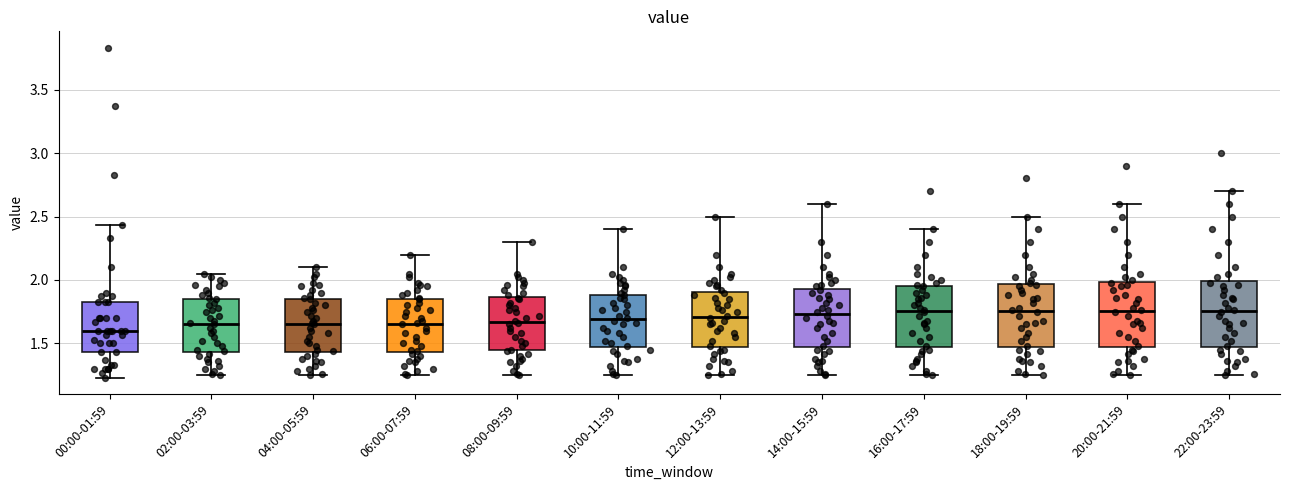

Reading left to right, transcribe this box plot: for each box, give where its median line is, the range the box spans, and where its two whiskers end, as read against the y-axis. The values are not printed on the chart, so give them approximately, as read against the axis.

00:00-01:59: median 1.60, box 1.45 to 1.85, whiskers 1.25 to 2.45
02:00-03:59: median 1.65, box 1.45 to 1.85, whiskers 1.25 to 2.05
04:00-05:59: median 1.65, box 1.45 to 1.85, whiskers 1.25 to 2.10
06:00-07:59: median 1.65, box 1.45 to 1.85, whiskers 1.25 to 2.20
08:00-09:59: median 1.65, box 1.45 to 1.85, whiskers 1.25 to 2.30
10:00-11:59: median 1.70, box 1.45 to 1.90, whiskers 1.25 to 2.40
12:00-13:59: median 1.70, box 1.45 to 1.90, whiskers 1.25 to 2.50
14:00-15:59: median 1.75, box 1.45 to 1.95, whiskers 1.25 to 2.60
16:00-17:59: median 1.75, box 1.45 to 1.95, whiskers 1.25 to 2.40
18:00-19:59: median 1.75, box 1.45 to 1.95, whiskers 1.25 to 2.50
20:00-21:59: median 1.75, box 1.45 to 2.00, whiskers 1.25 to 2.60
22:00-23:59: median 1.75, box 1.45 to 2.00, whiskers 1.25 to 2.70